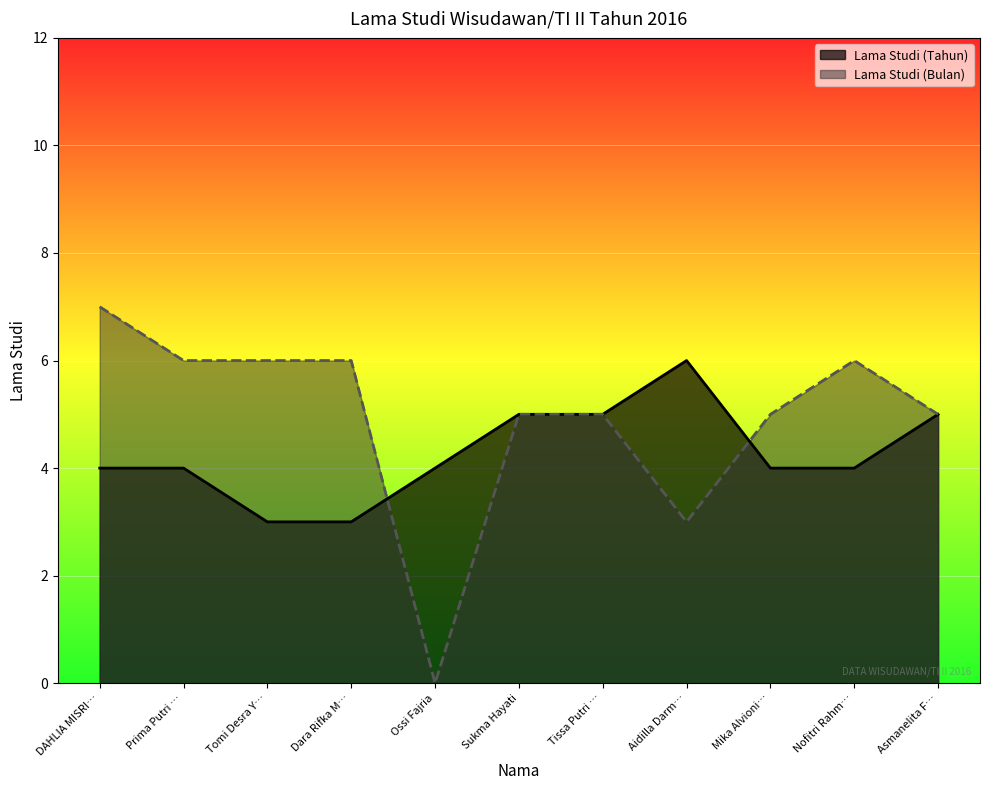

Is the value of Lama Studi (Tahun) at Nofitri Rahm… greater than the value of Lama Studi (Bulan) at Ossi Fajria?

Yes